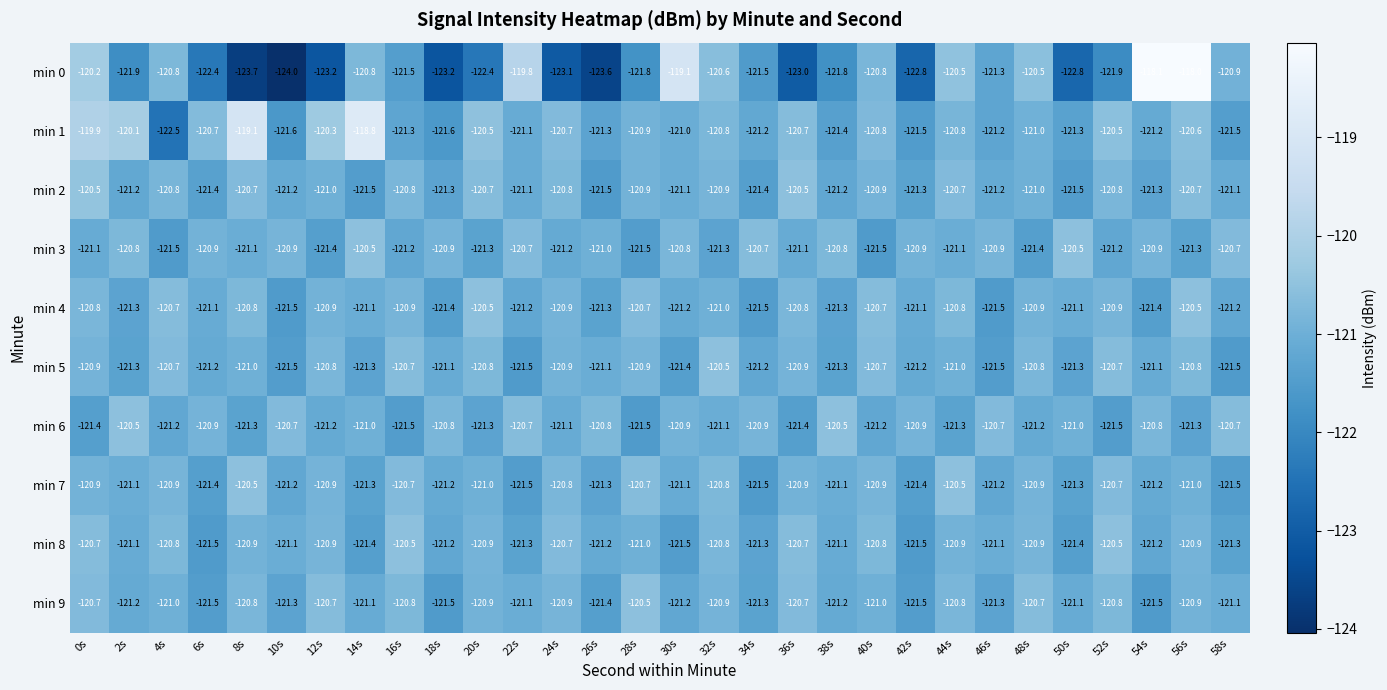

Is it true that min 8 equals -76.8 at 0s?

False